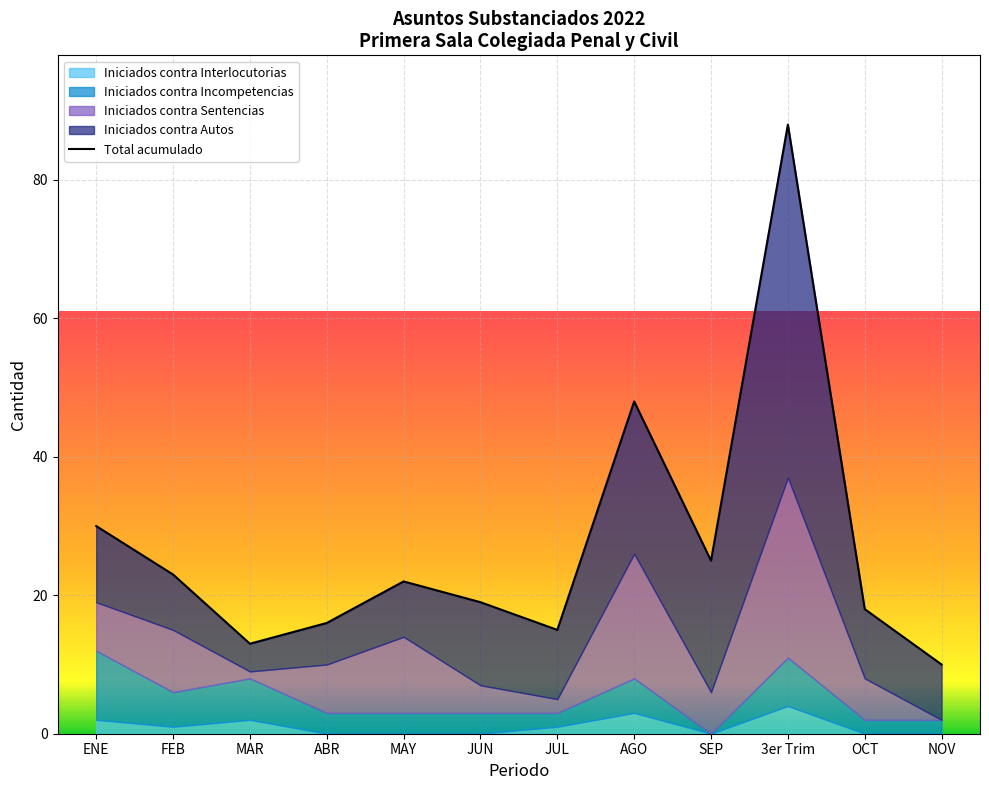

How many values are below 22?

6